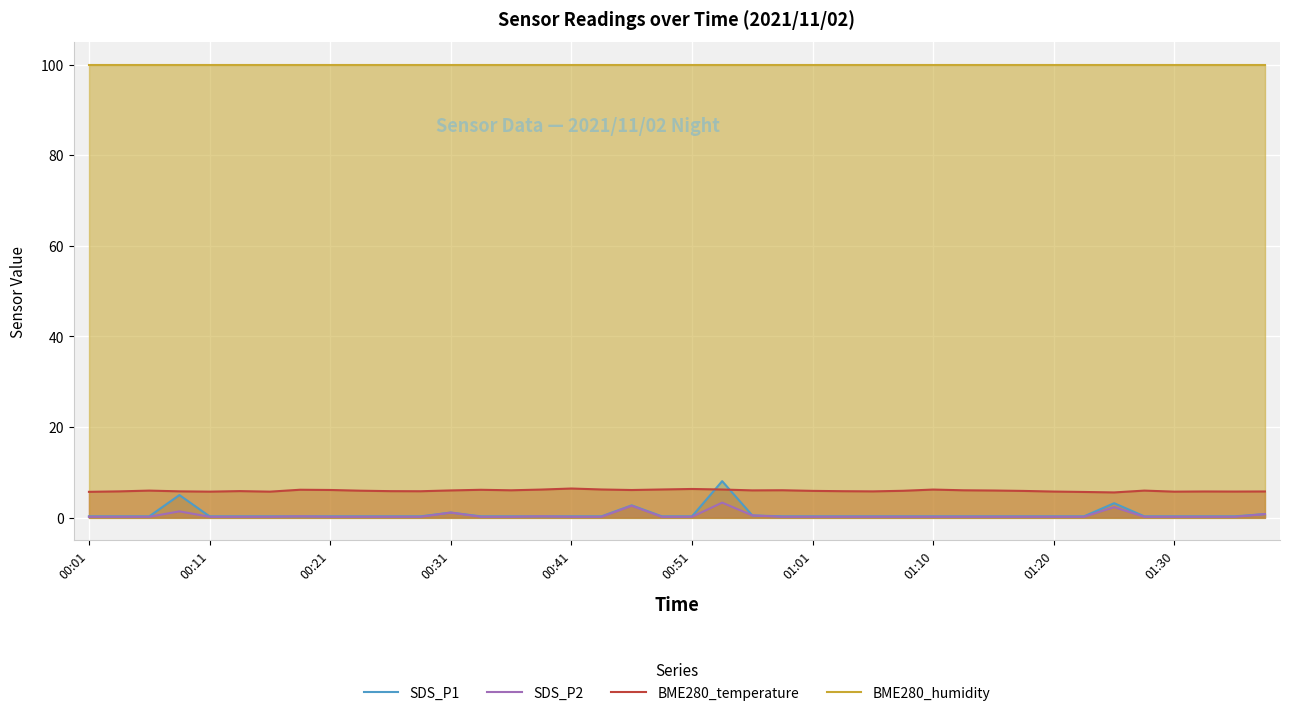

Which series has the widest spread of values?

SDS_P1